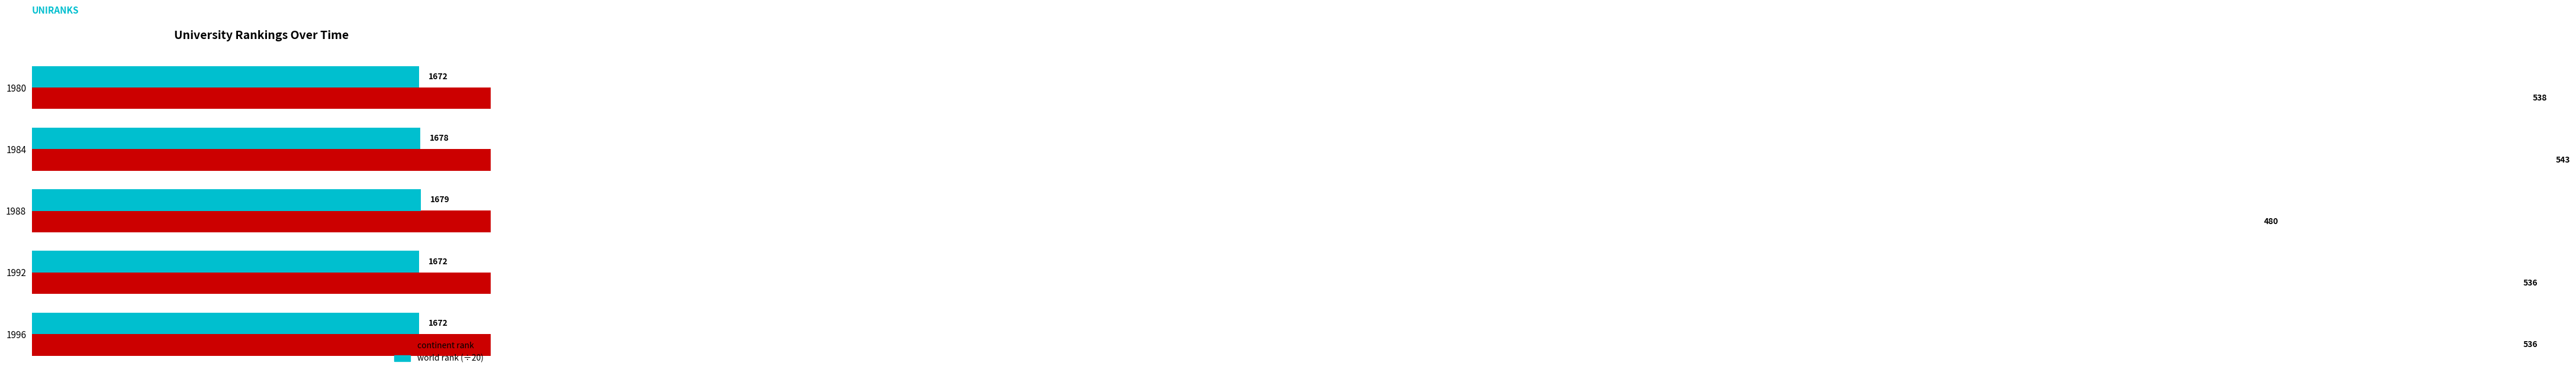

Is the value of continent rank at 1980 greater than the value of world rank (÷20) at 1992?

Yes